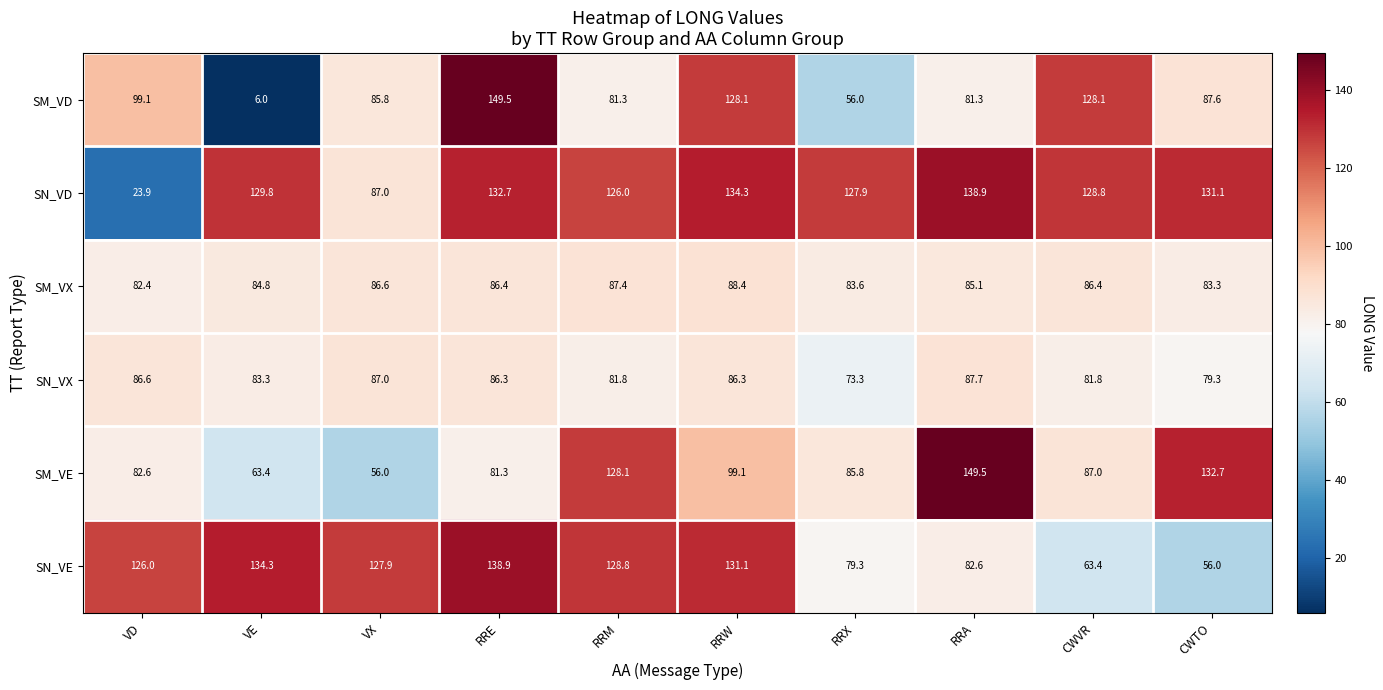

At which label does SN_VD first exceed 129?

VE